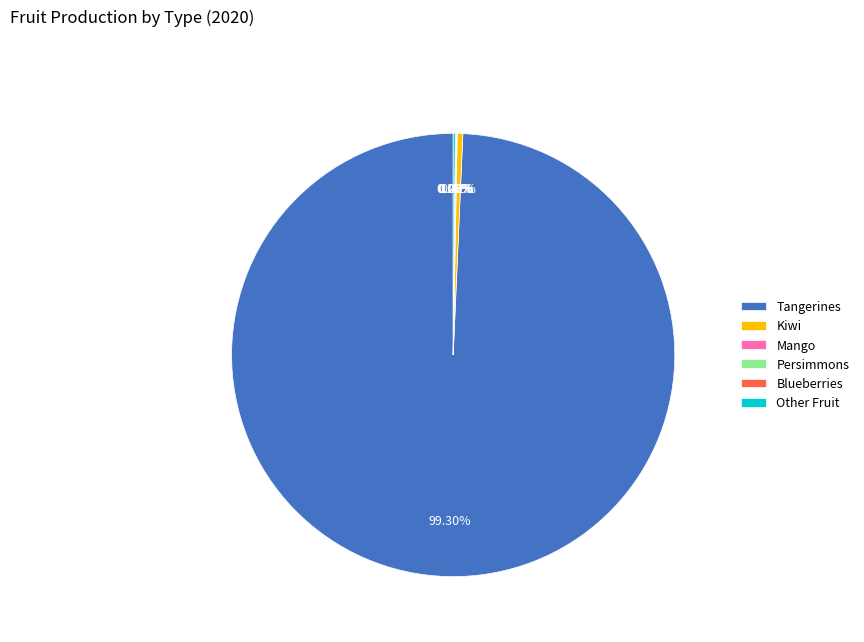

Which slice is the largest?

Tangerines